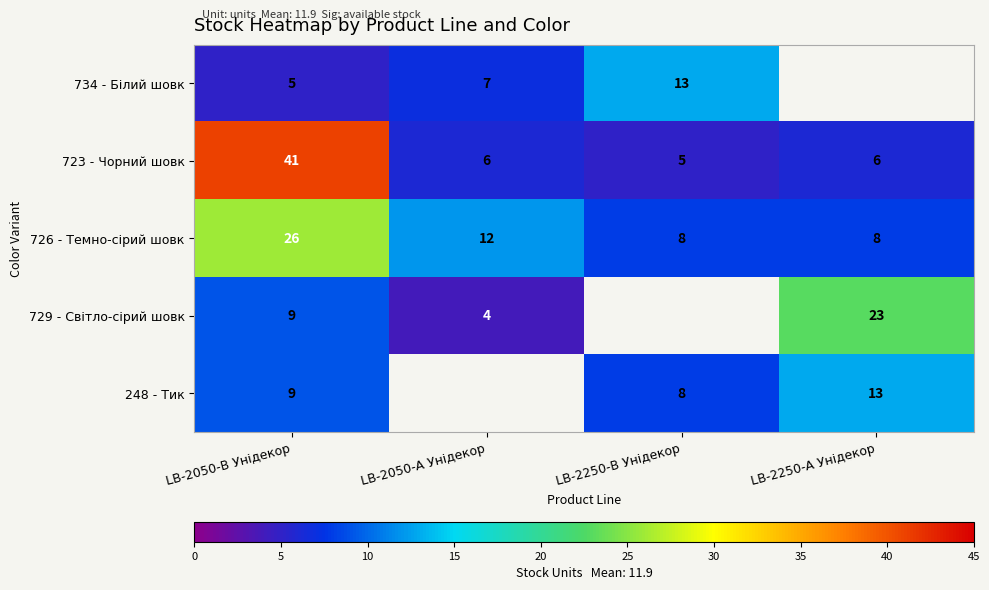

What is the total value across all series at LB-2050-В Унідекор?

90